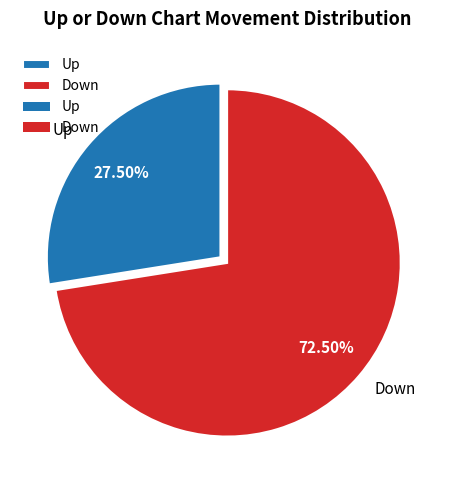

Which category accounts for the majority?

Down